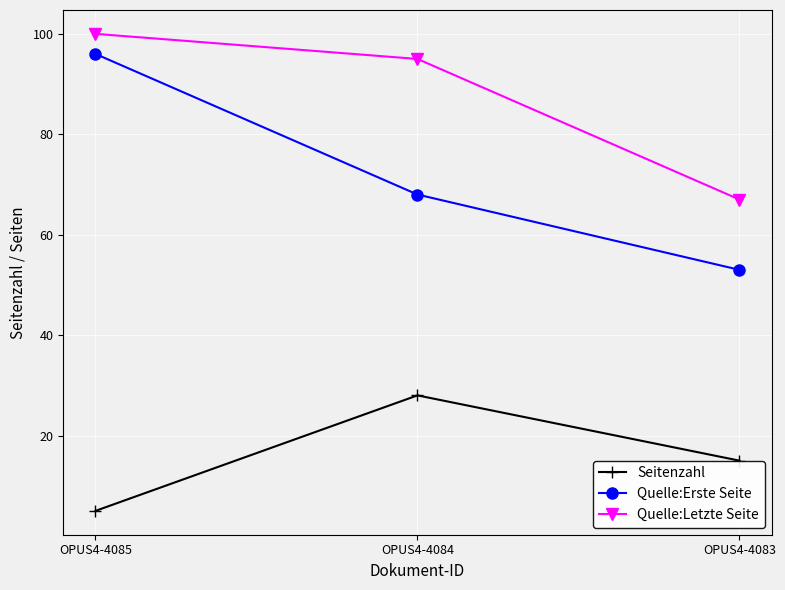

The Quelle:Letzte Seite series shows 67 at OPUS4-4083. True or false?

True